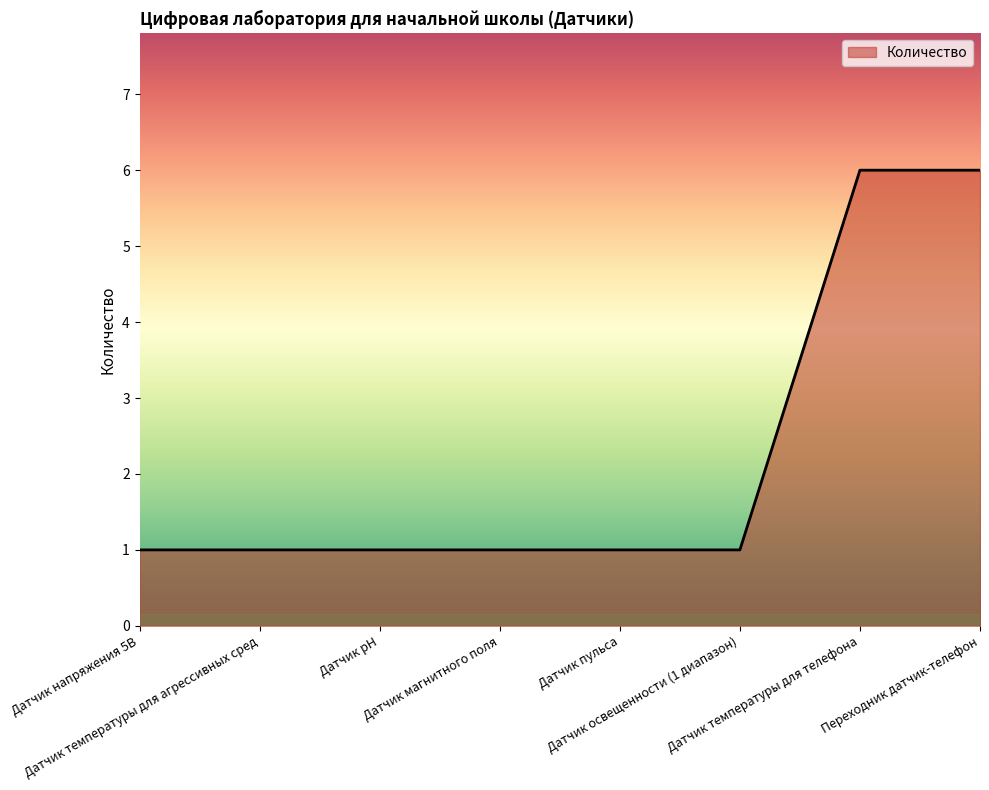

Does the chart display data point markers on the line(s)?

No